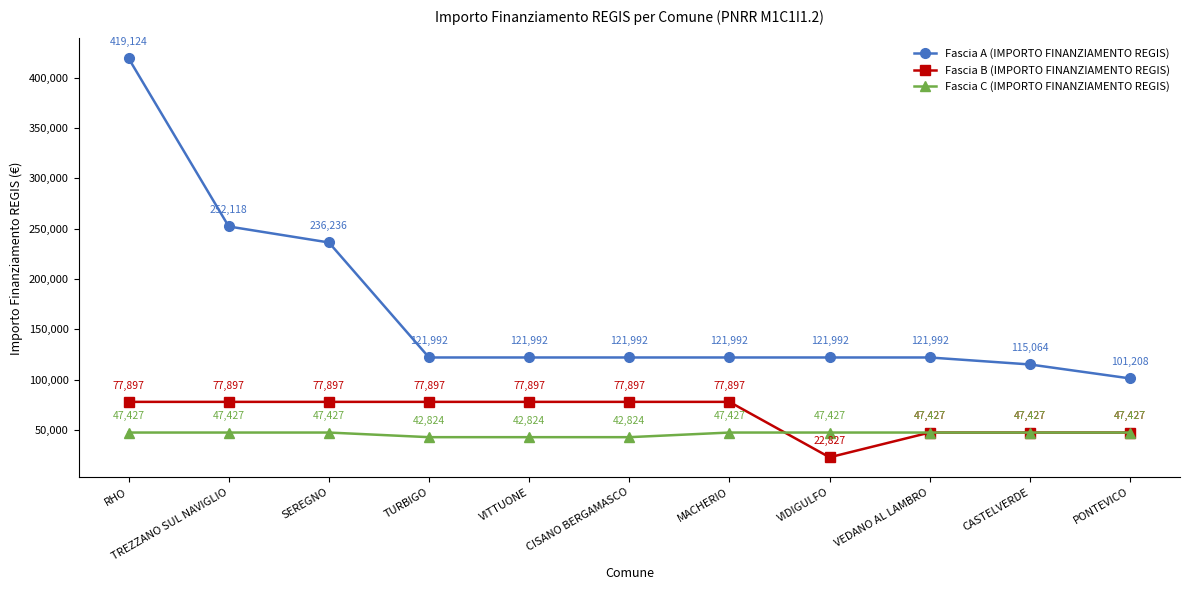

Reading left to right, transcribe all the data shown in this chart.

Fascia A (IMPORTO FINANZIAMENTO REGIS): RHO=419124	TREZZANO SUL NAVIGLIO=252118	SEREGNO=236236	TURBIGO=121992	VITTUONE=121992	CISANO BERGAMASCO=121992	MACHERIO=121992	VIDIGULFO=121992	VEDANO AL LAMBRO=121992	CASTELVERDE=115064	PONTEVICO=101208
Fascia B (IMPORTO FINANZIAMENTO REGIS): RHO=77897	TREZZANO SUL NAVIGLIO=77897	SEREGNO=77897	TURBIGO=77897	VITTUONE=77897	CISANO BERGAMASCO=77897	MACHERIO=77897	VIDIGULFO=22827	VEDANO AL LAMBRO=47427	CASTELVERDE=47427	PONTEVICO=47427
Fascia C (IMPORTO FINANZIAMENTO REGIS): RHO=47427	TREZZANO SUL NAVIGLIO=47427	SEREGNO=47427	TURBIGO=42824	VITTUONE=42824	CISANO BERGAMASCO=42824	MACHERIO=47427	VIDIGULFO=47427	VEDANO AL LAMBRO=47427	CASTELVERDE=47427	PONTEVICO=47427